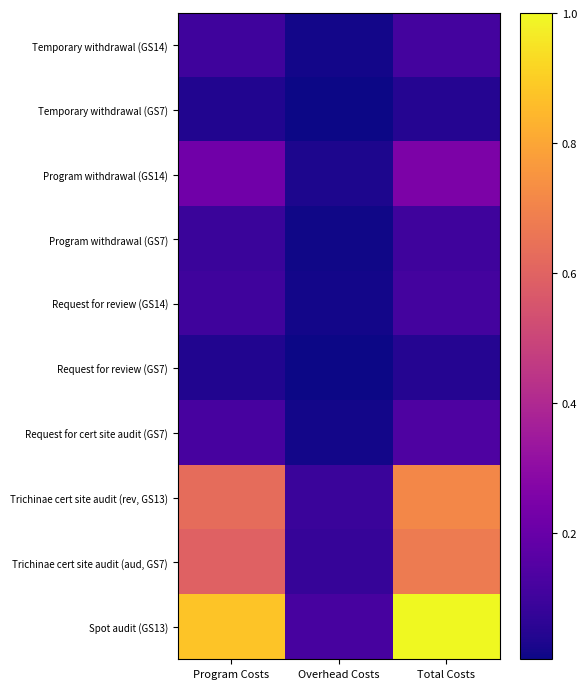

Reading left to right, list all the values displayed in this chart.

Temporary withdrawal (GS14): Program Costs=0.1	Overhead Costs=0.0	Total Costs=0.1
Temporary withdrawal (GS7): Program Costs=0.0	Overhead Costs=0.0	Total Costs=0.0
Program withdrawal (GS14): Program Costs=0.2	Overhead Costs=0.0	Total Costs=0.3
Program withdrawal (GS7): Program Costs=0.1	Overhead Costs=0.0	Total Costs=0.1
Request for review (GS14): Program Costs=0.1	Overhead Costs=0.0	Total Costs=0.1
Request for review (GS7): Program Costs=0.0	Overhead Costs=0.0	Total Costs=0.0
Request for cert site audit (GS7): Program Costs=0.1	Overhead Costs=0.0	Total Costs=0.1
Trichinae cert site audit (rev, GS13): Program Costs=0.6	Overhead Costs=0.1	Total Costs=0.7
Trichinae cert site audit (aud, GS7): Program Costs=0.6	Overhead Costs=0.1	Total Costs=0.7
Spot audit (GS13): Program Costs=0.9	Overhead Costs=0.1	Total Costs=1.0